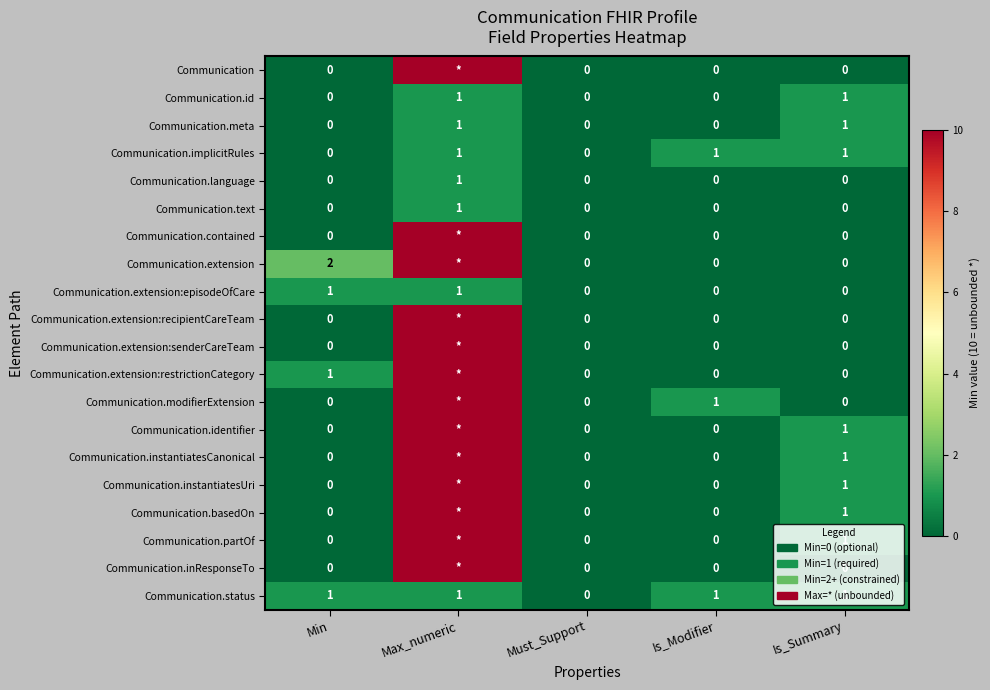

The value of Communication.implicitRules at Must_Support is 0. True or false?

True